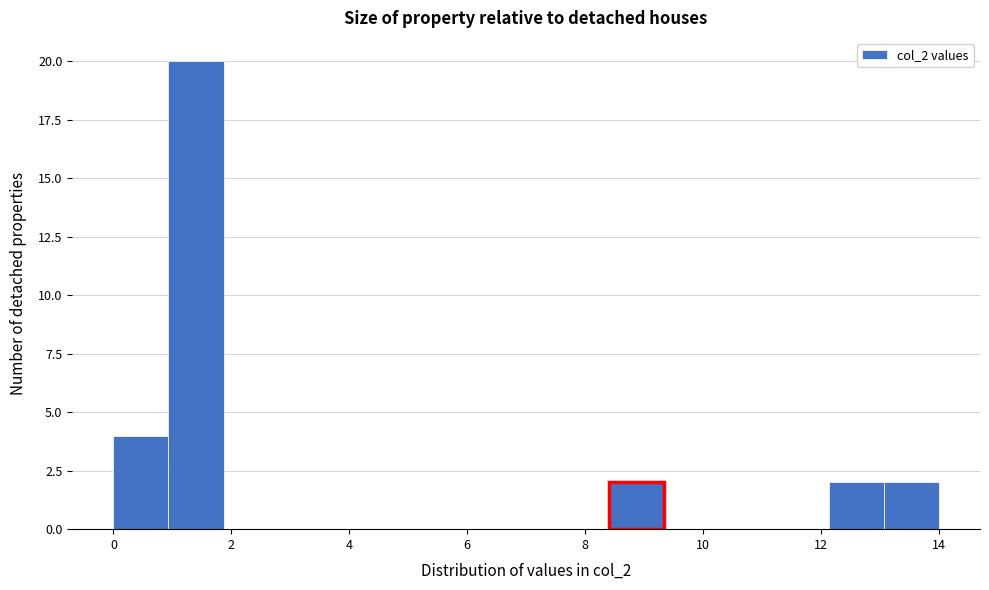

Which range on the x-axis has the tallest bar?

1.0 to 1.8